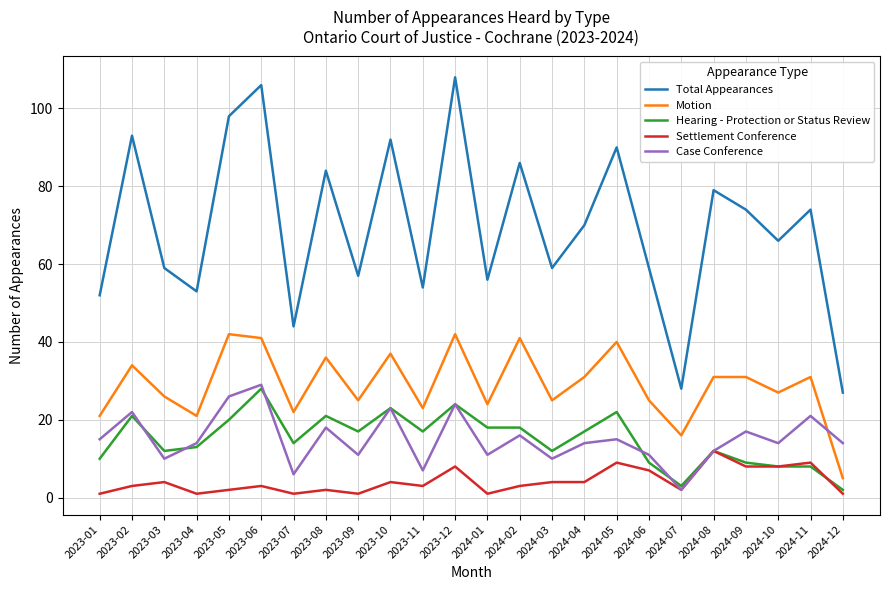

Is it true that Case Conference equals 6 at 2023-10?

False